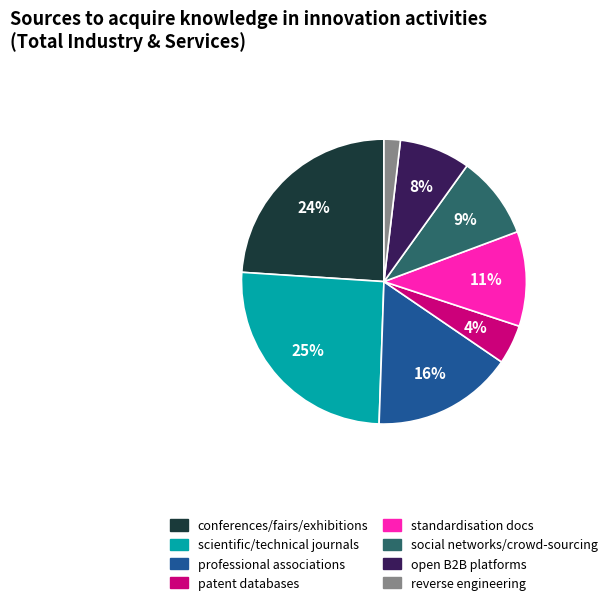

How many segments does this pie chart have?

8